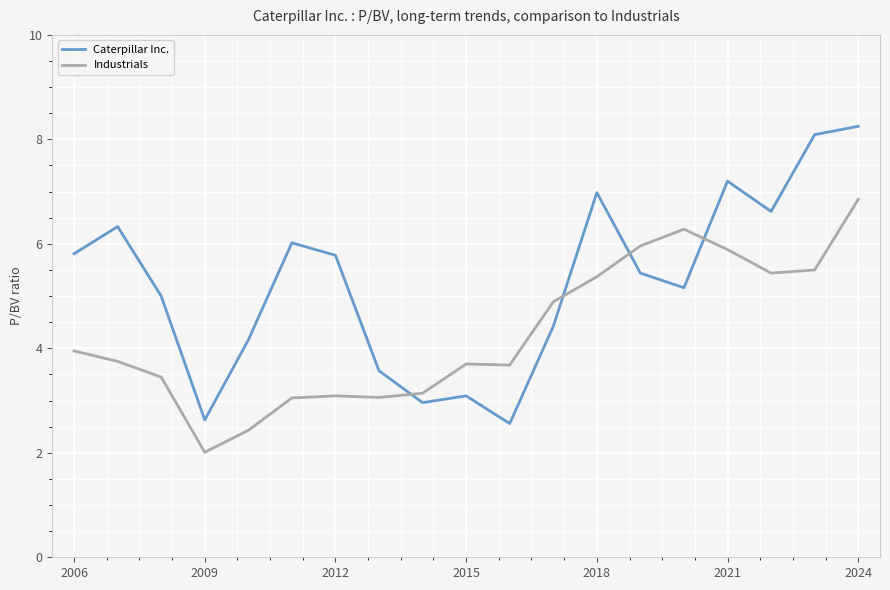

Which series has the largest total across all categories?

Caterpillar Inc.